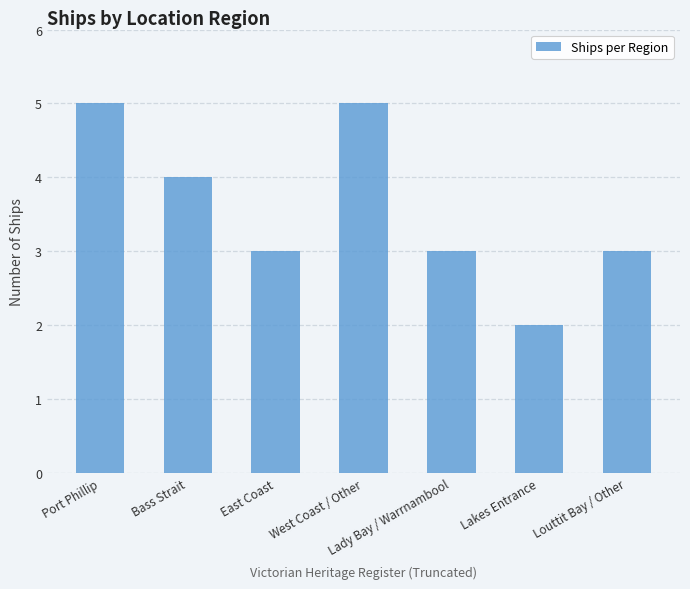

The value at Lakes Entrance is 2. True or false?

True